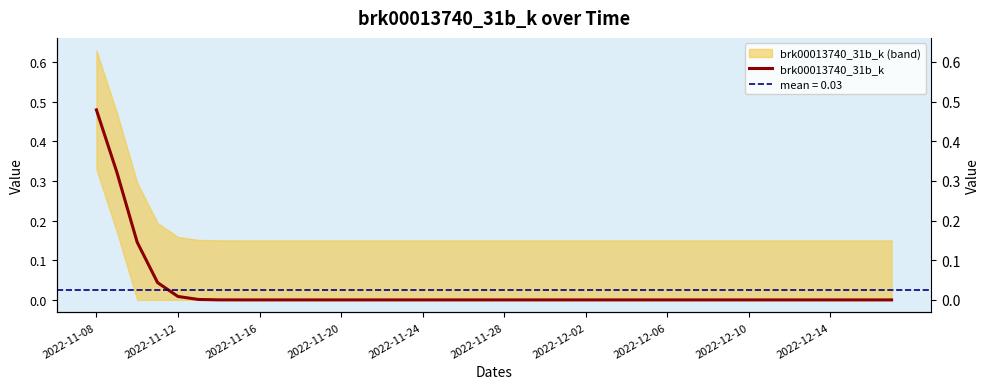

What is the greatest value displayed?

0.5